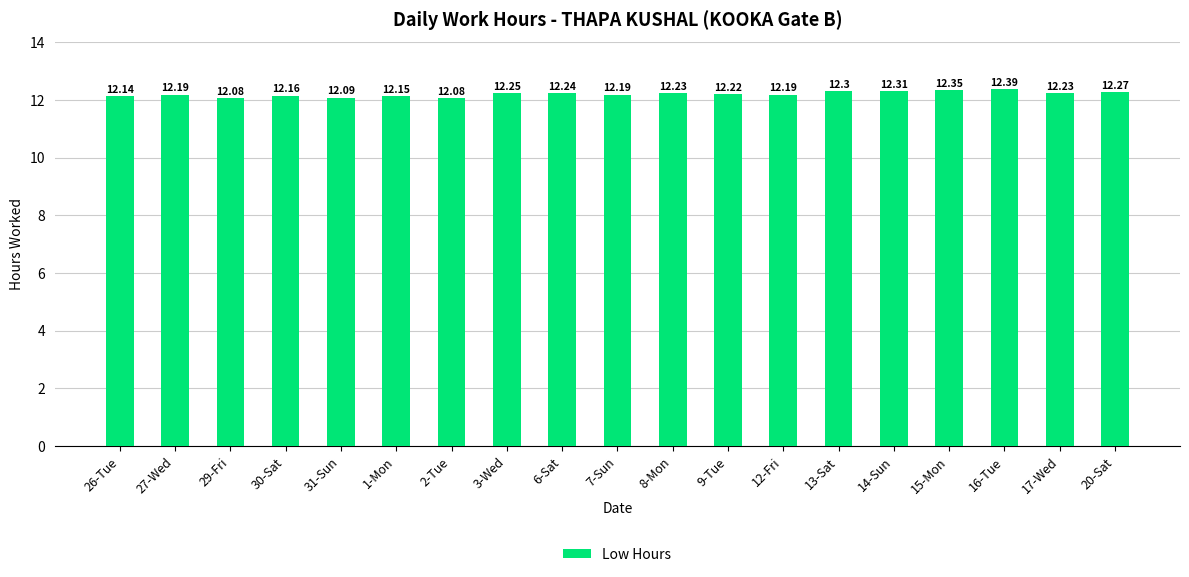

What is the difference between the maximum and second lowest values?

0.3